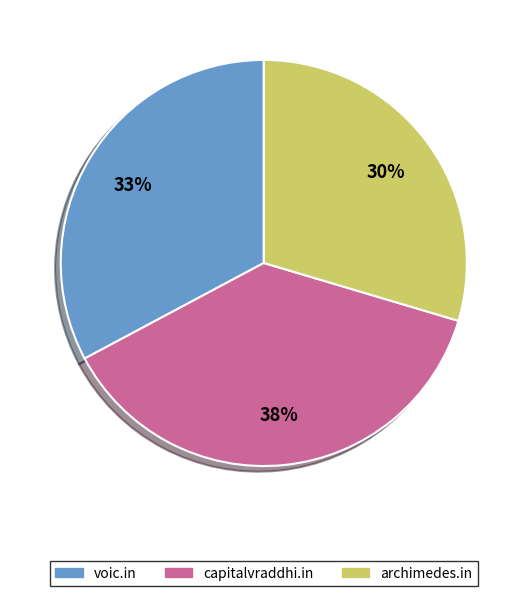

Is the sum of voic.in and archimedes.in greater than half?

Yes